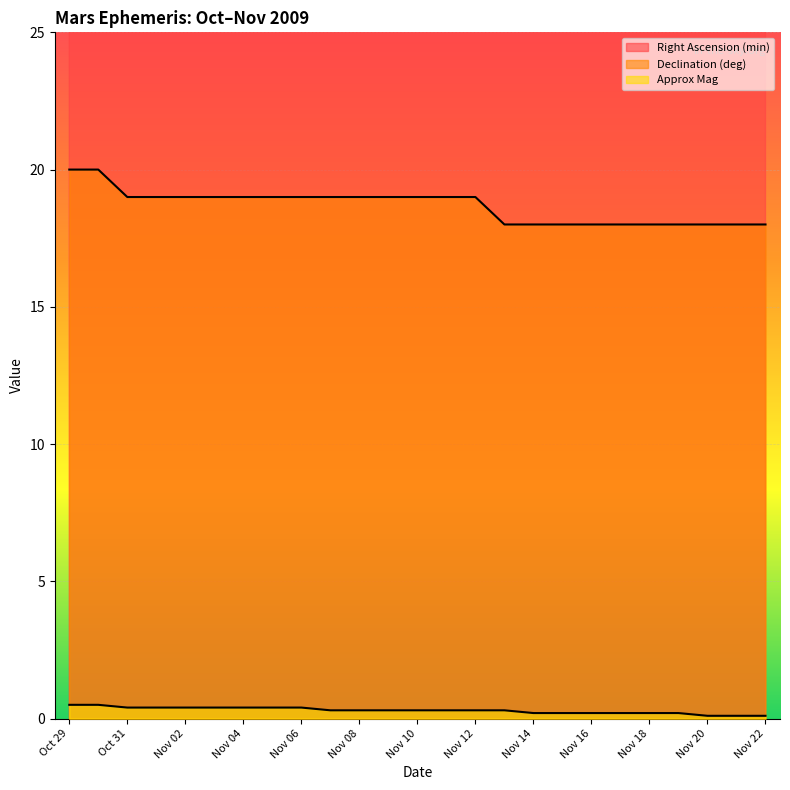

At Nov 10, list the series in order from smallest to largest.

Approx Mag, Declination (deg), Right Ascension (min)